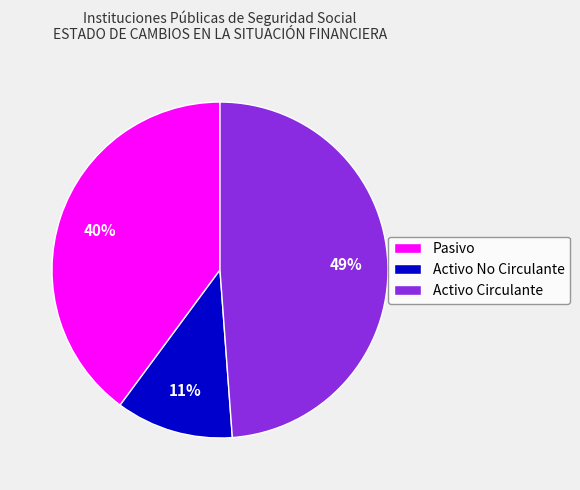

Count the number of slices in the pie.

3